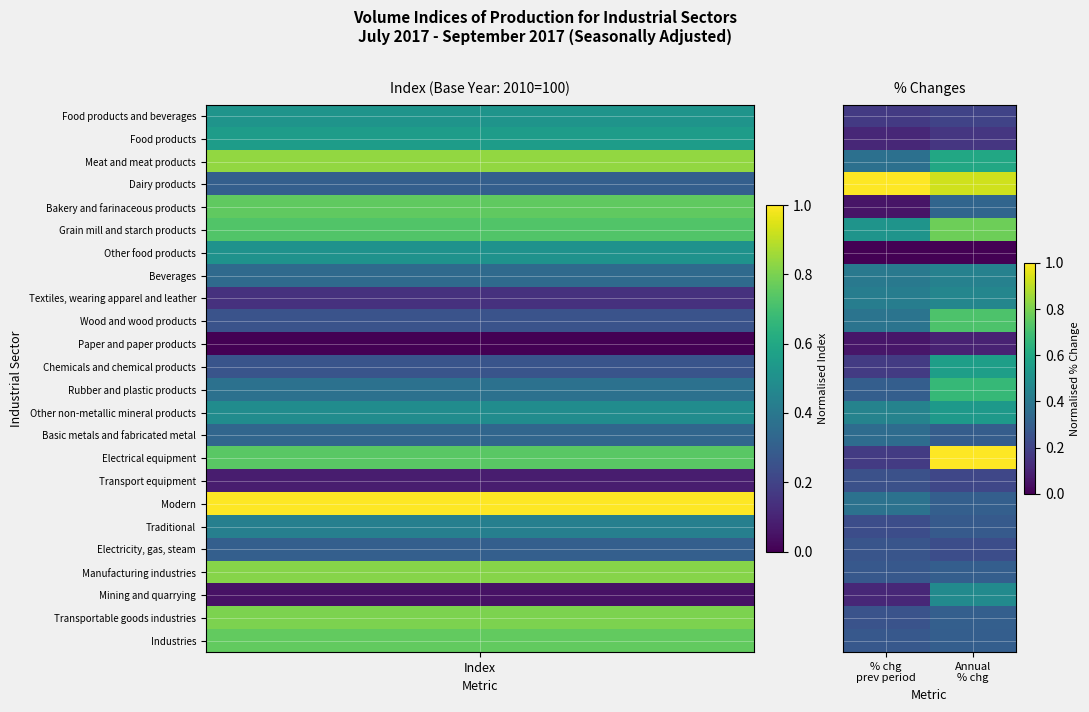

List the series in order of their peak value, highest first.

Dairy products, Electrical equipment, Grain mill and starch products, Wood and wood products, Rubber and plastic products, Meat and meat products, Chemicals and chemical products, Other non-metallic mineral products, Mining and quarrying, Textiles, wearing apparel and leather, Beverages, Modern, Basic metals and fabricated metal, Bakery and farinaceous products, Transportable goods industries, Manufacturing industries, Industries, Traditional, Electricity, gas, steam, Transport equipment, Food products and beverages, Food products, Paper and paper products, Other food products